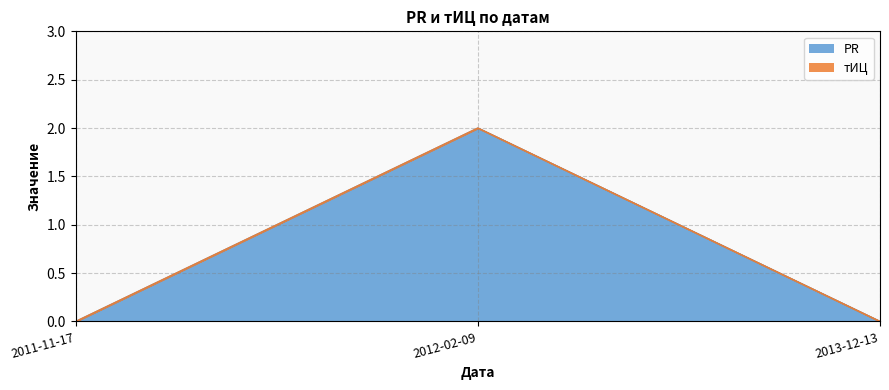

How many values are between 0 and 2?

3